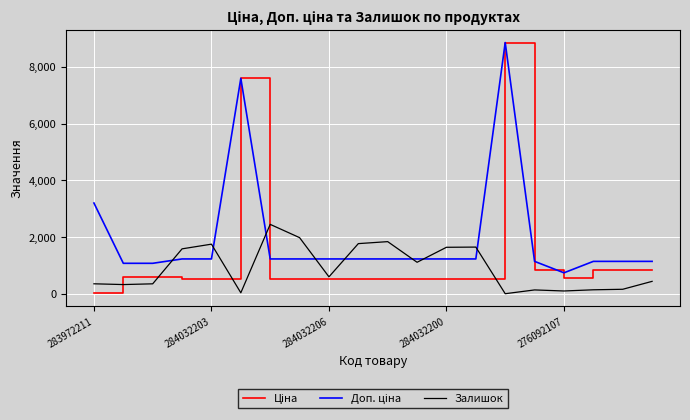

Count the number of data series in this chart.

3